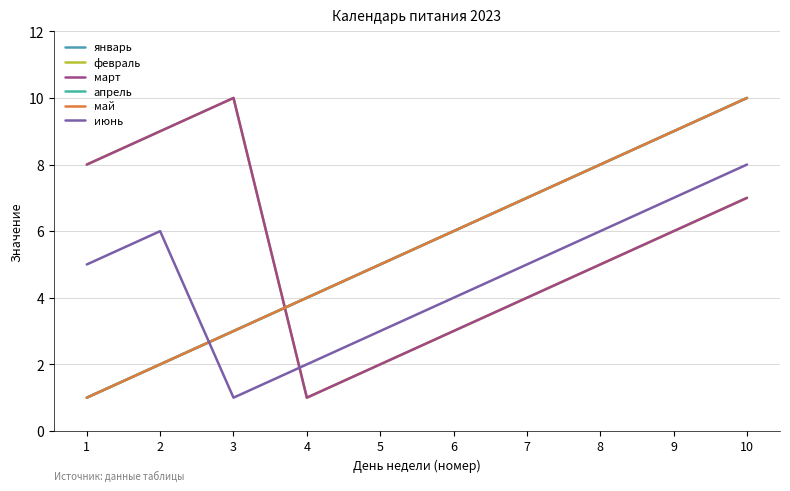

What is the difference between the maximum and minimum values in the январь series?

9